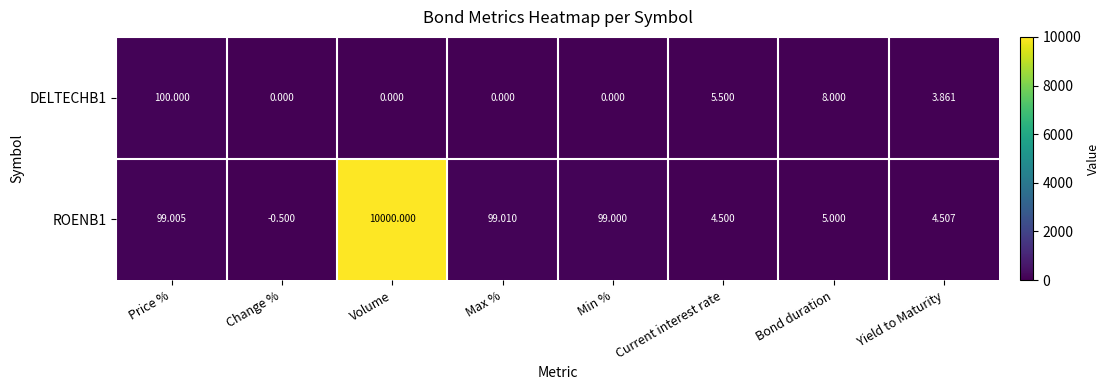

At which category is the sum across all series the highest?

Volume